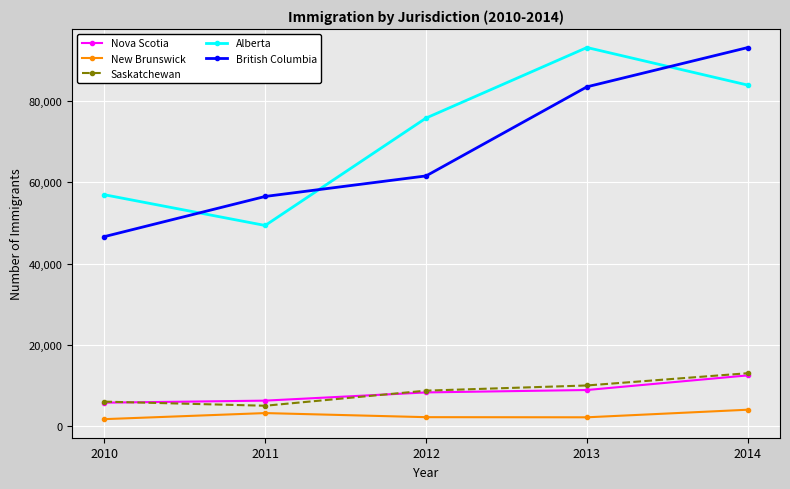

Is it true that Alberta equals 75786 at 2012?

True